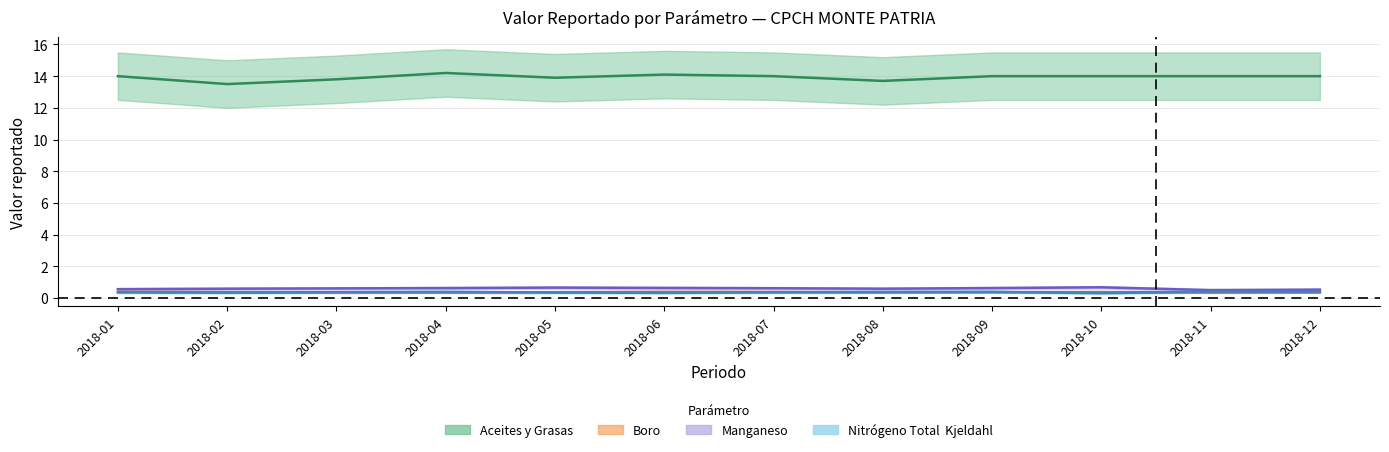

The Nitrógeno Total  Kjeldahl series shows 0.3 at 2018-10-01. True or false?

True